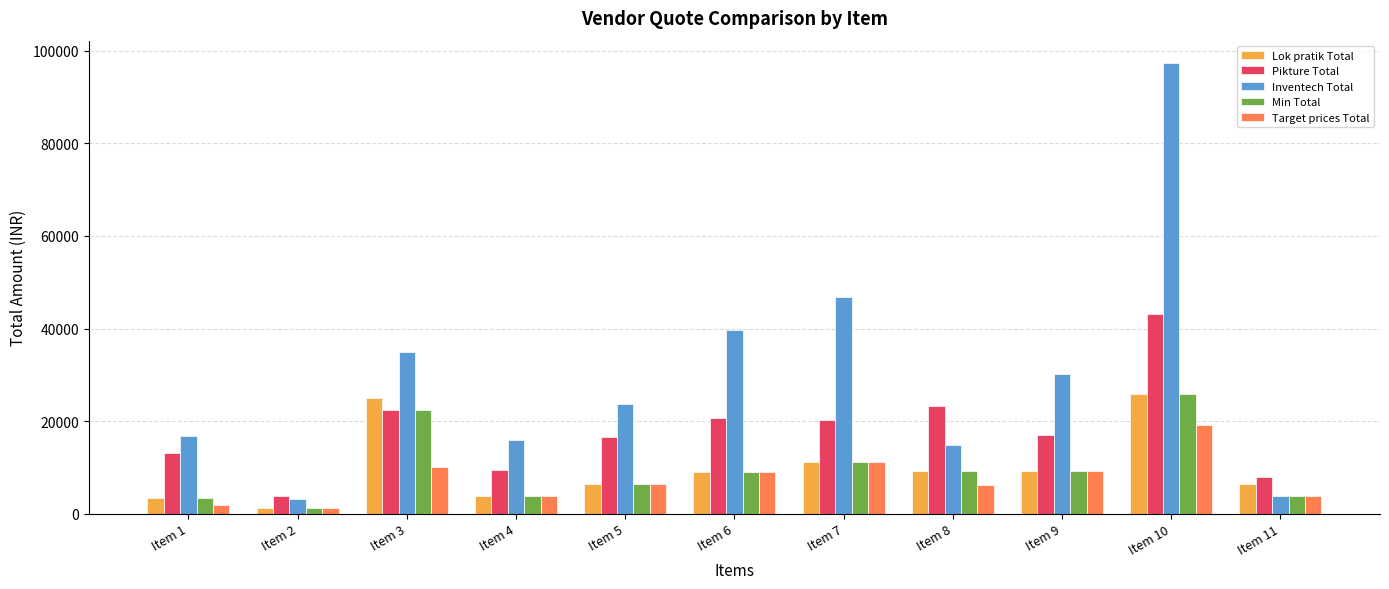

At which category is the sum across all series the highest?

Item 10